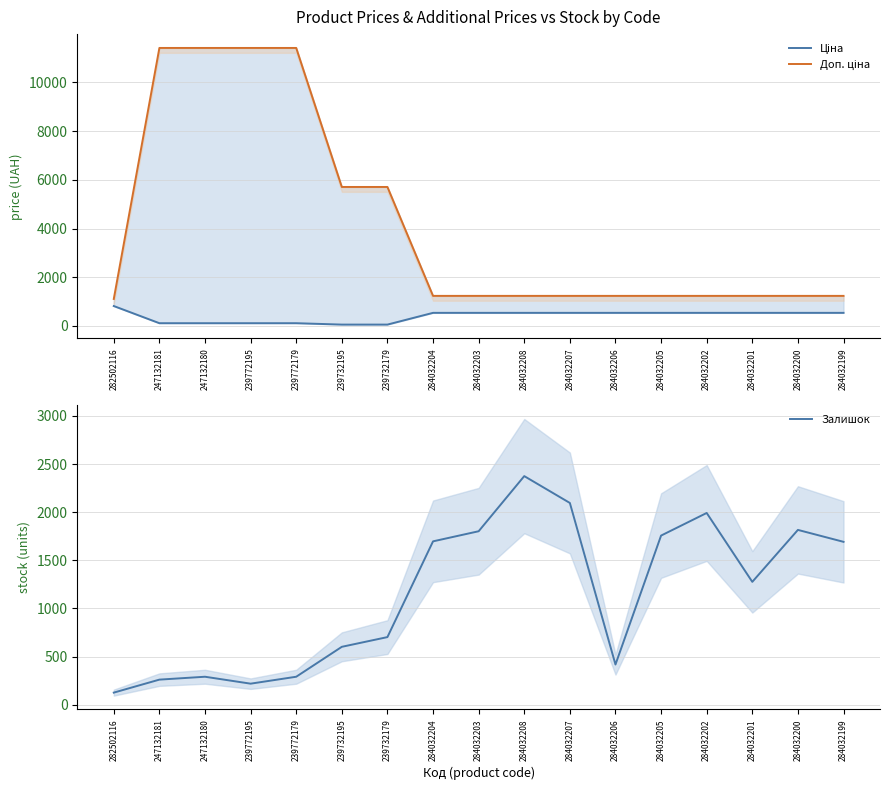

How many lines are shown in the chart?

3